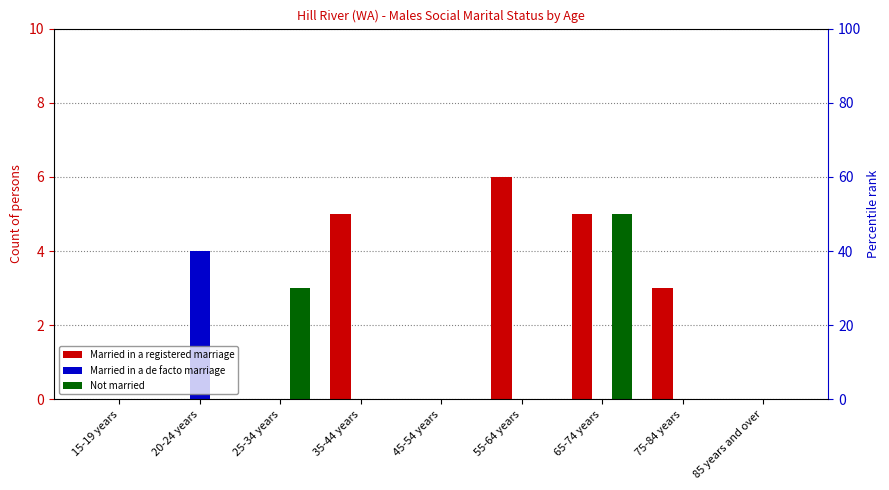

List the labels in order of Married in a registered marriage value, smallest first.

15-19 years, 20-24 years, 25-34 years, 45-54 years, 85 years and over, 75-84 years, 35-44 years, 65-74 years, 55-64 years